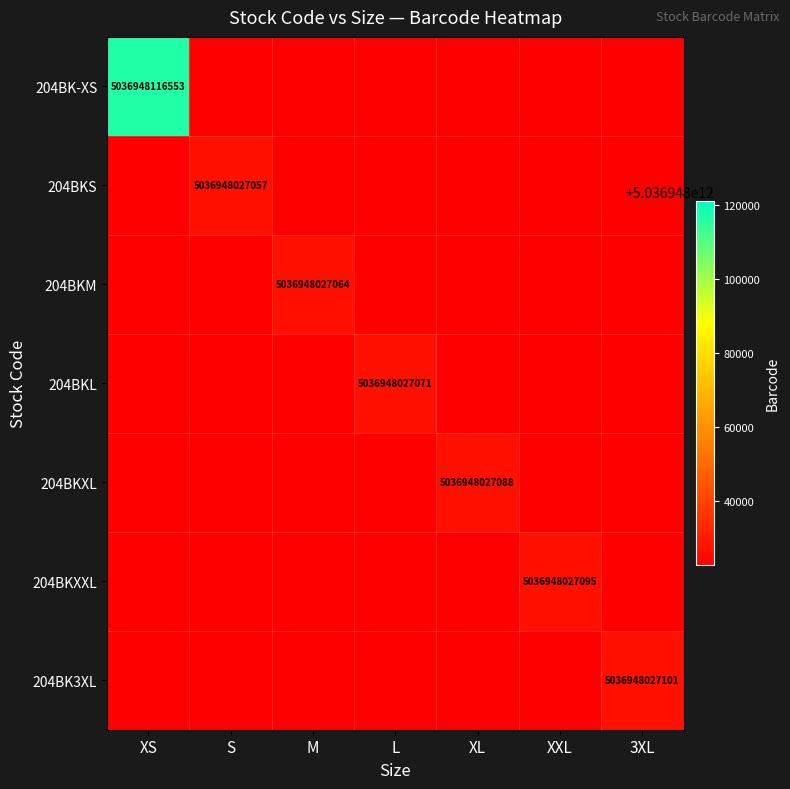

At how many categories does at least one series exceed 1011545439993?

7